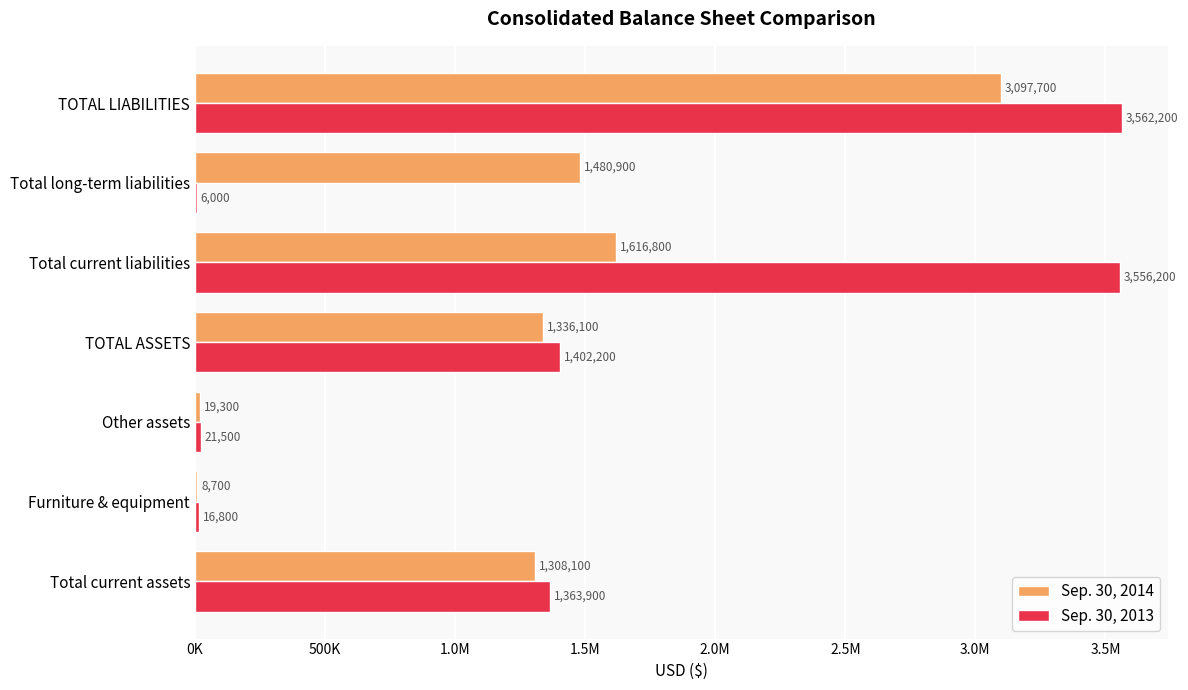

What are all the series names shown in the legend?

Sep. 30, 2014, Sep. 30, 2013